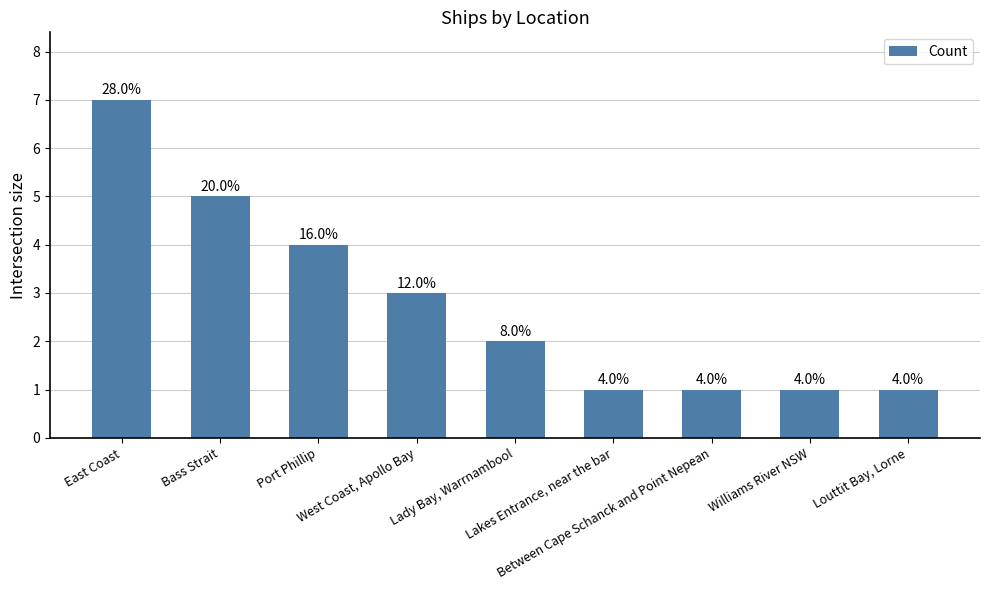

Are the bars horizontal?

No